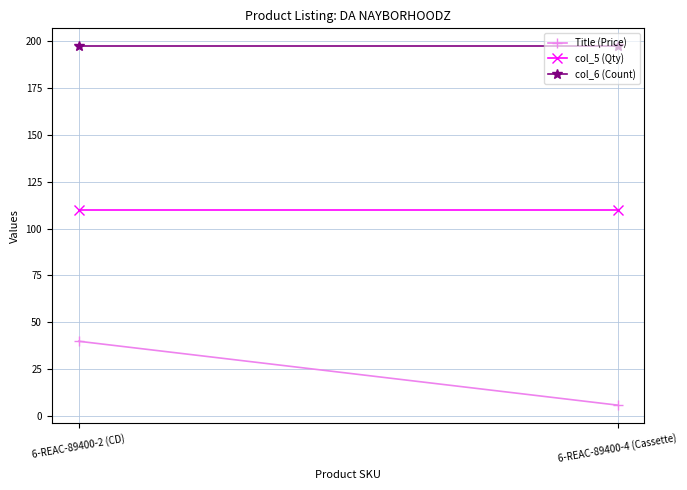

The value of col_5 (Qty) at 6-REAC-89400-2 (CD) is 76.9. True or false?

False